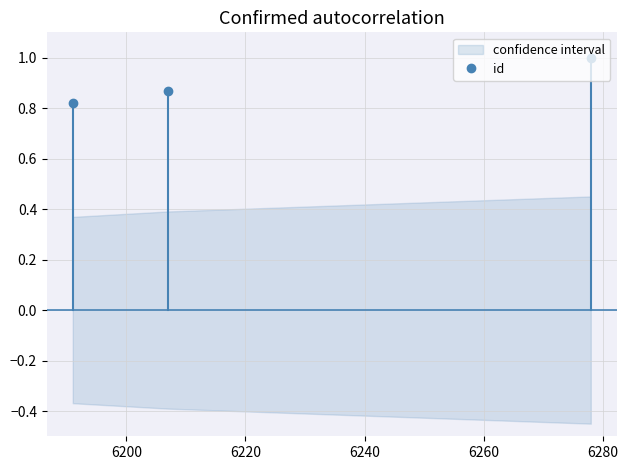

Reading right to left, extract all data points from this chart.

1.0	0.9	0.8